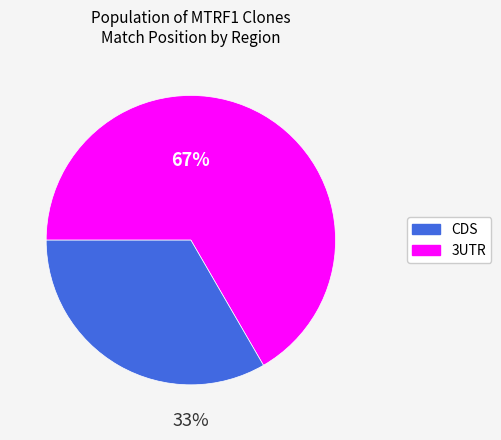

How many slices are in this pie chart?

2